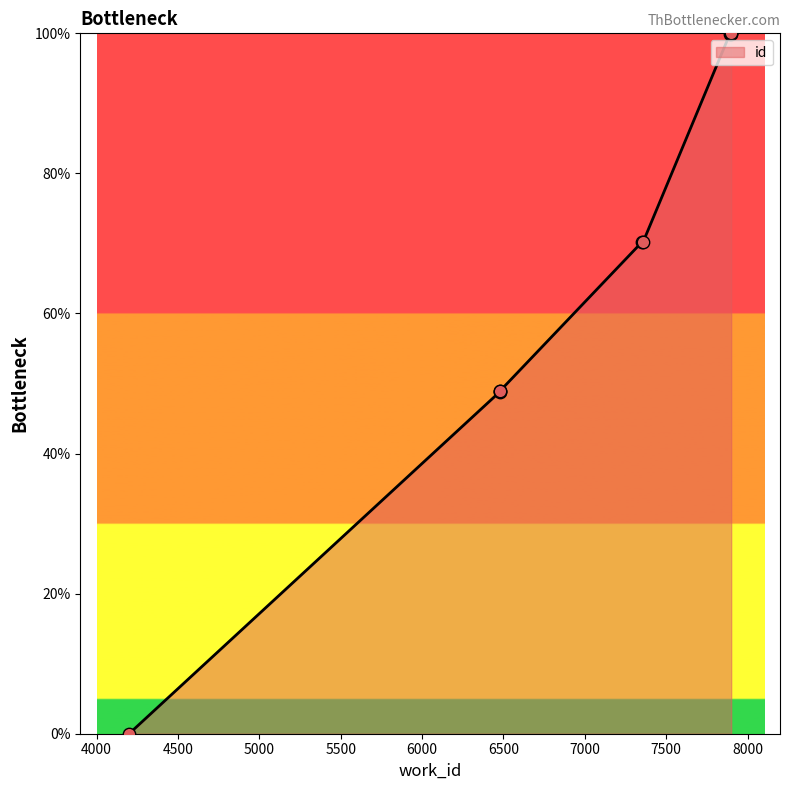

What is the change in value from 6479 to 7891?

+51.0